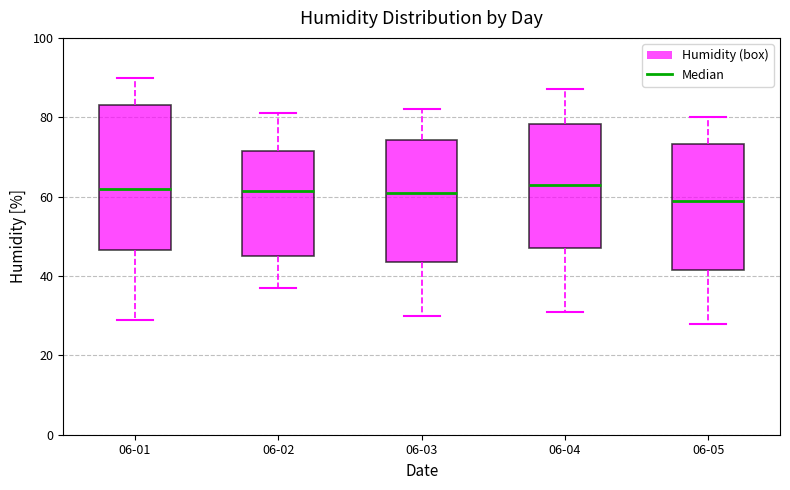

Which box's median line is the lowest?

06-05